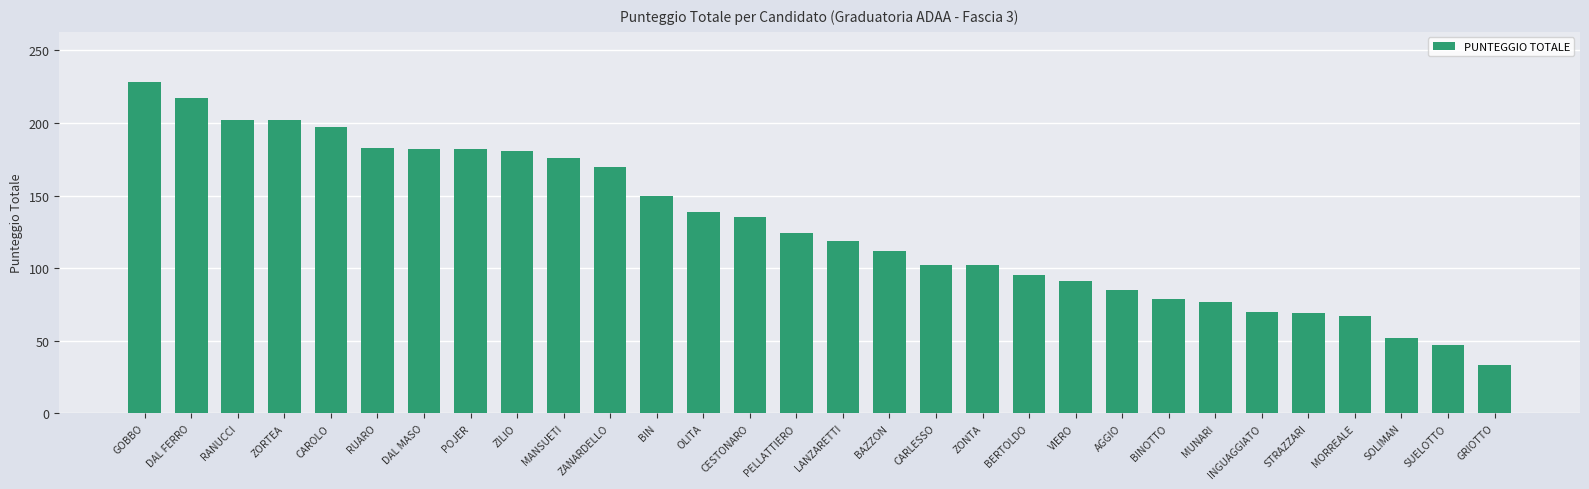

What is the value of the 11th bar from the left?

169.5